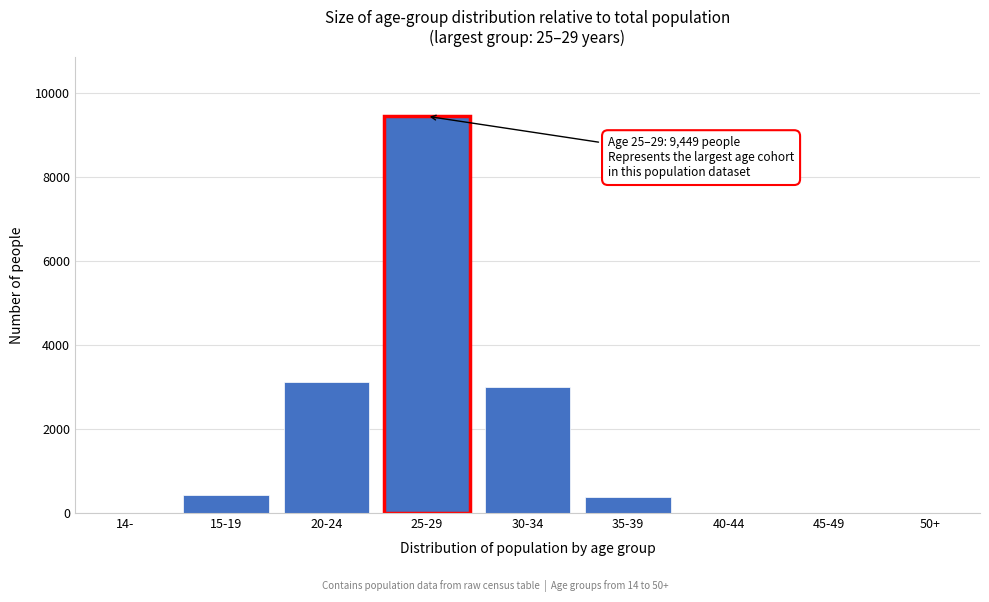

Which has a higher value, 50+ or 20-24?

20-24